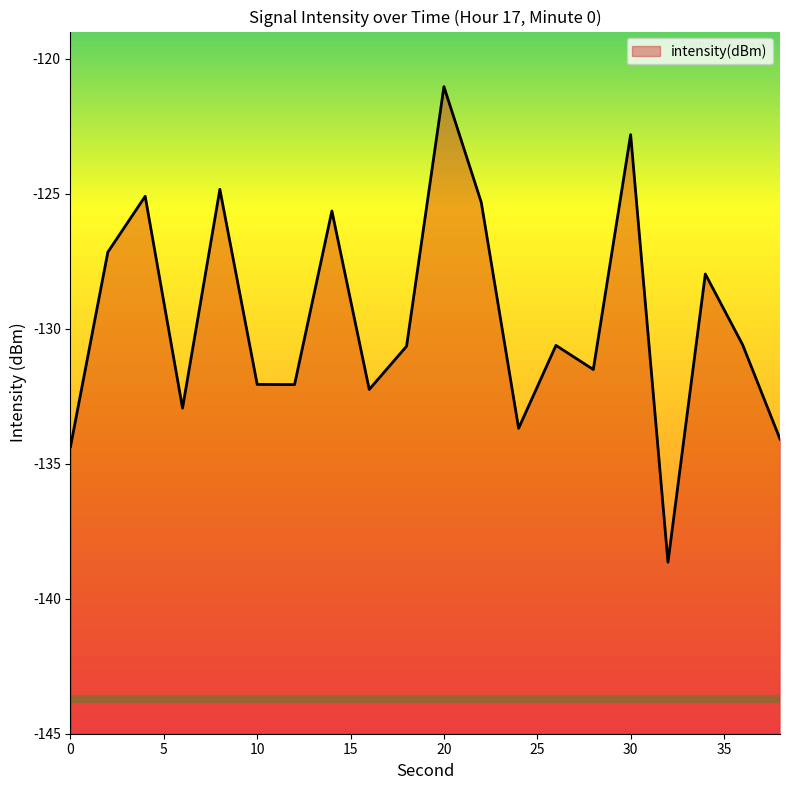

Rank the categories by value from lowest to highest.

32, 0, 38, 24, 6, 16, 12, 10, 28, 18, 26, 36, 34, 2, 14, 22, 4, 8, 30, 20